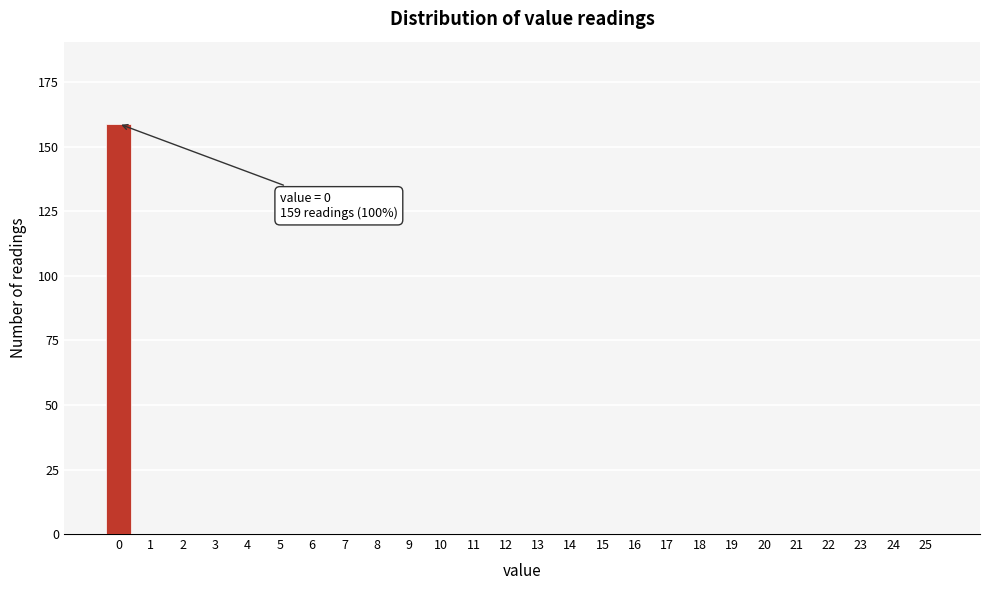

Reading right to left, list all the values displayed in this chart.

25=0	24=0	23=0	22=0	21=0	20=0	19=0	18=0	17=0	16=0	15=0	14=0	13=0	12=0	11=0	10=0	9=0	8=0	7=0	6=0	5=0	4=0	3=0	2=0	1=0	0=159